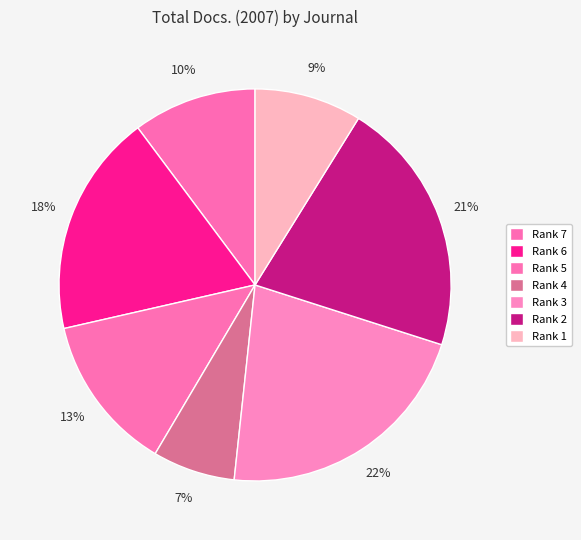

Count the number of slices in the pie.

7